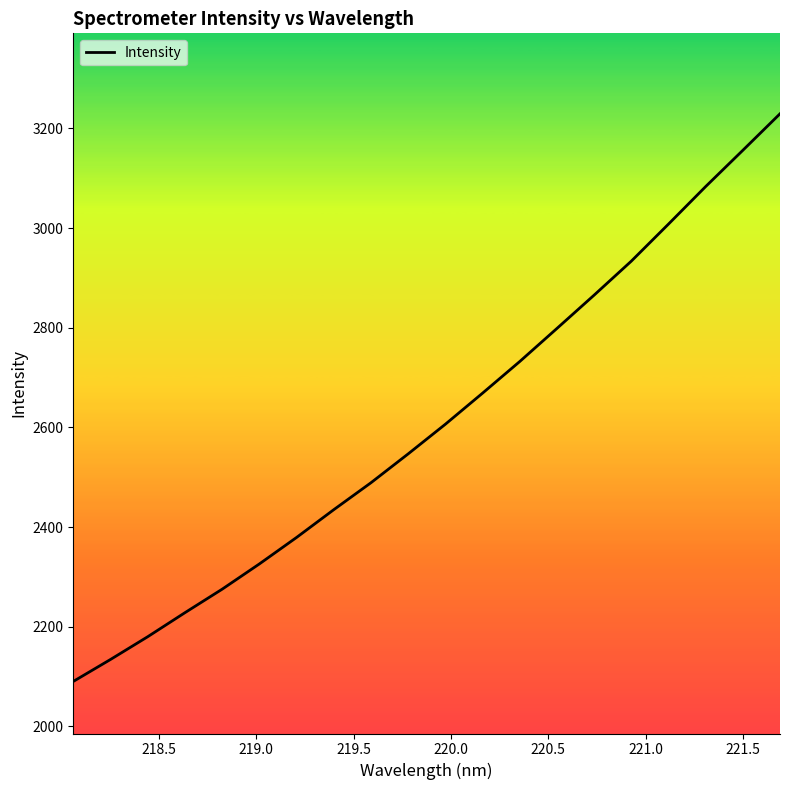

What is the difference between the maximum and minimum values?

1139.4